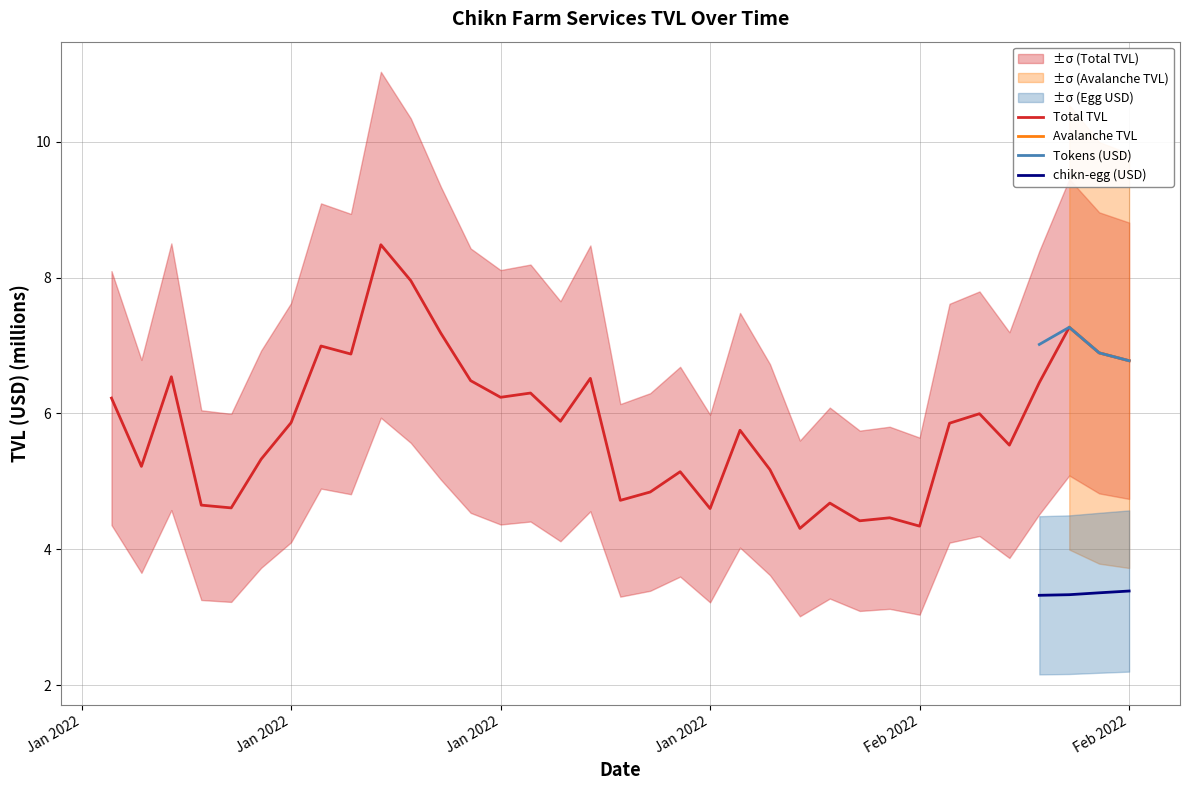

True or false: Total TVL has more than 0 points higher than both neighbors.

True